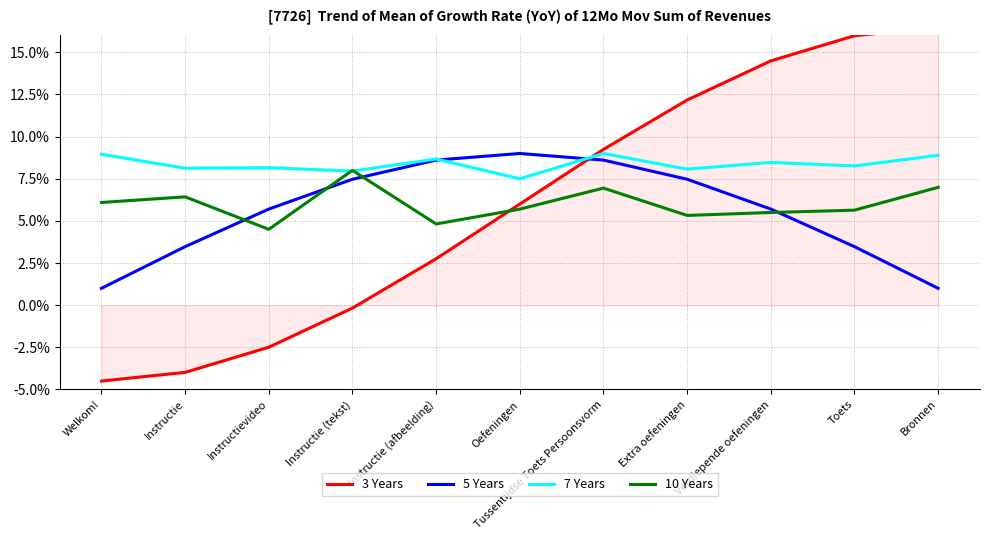

Reading left to right, extract all data points from this chart.

3 Years: -4.5	-4.0	-2.5	-0.2	2.8	6.0	9.2	12.2	14.5	16.0	16.5
5 Years: 1.0	3.5	5.7	7.5	8.6	9.0	8.6	7.5	5.7	3.5	1.0
7 Years: 9.0	8.1	8.2	8.0	8.7	7.5	9.0	8.1	8.5	8.3	8.9
10 Years: 6.1	6.4	4.5	8.0	4.8	5.7	6.9	5.3	5.5	5.6	7.0